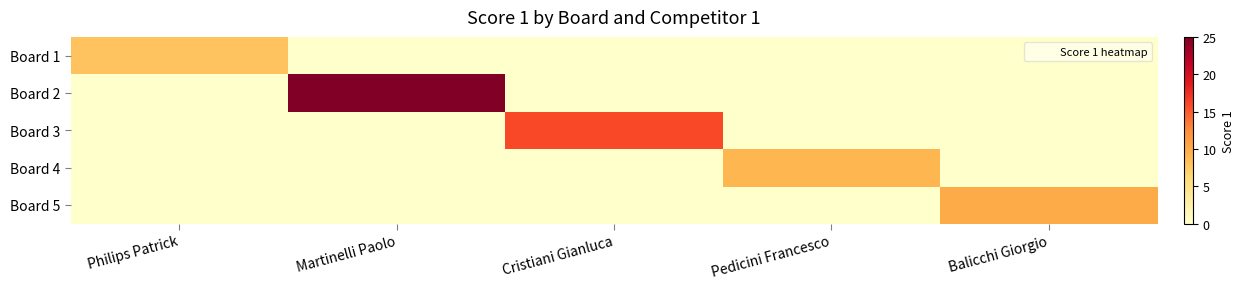

Which series changed the most between Philips Patrick and Martinelli Paolo?

Board 2